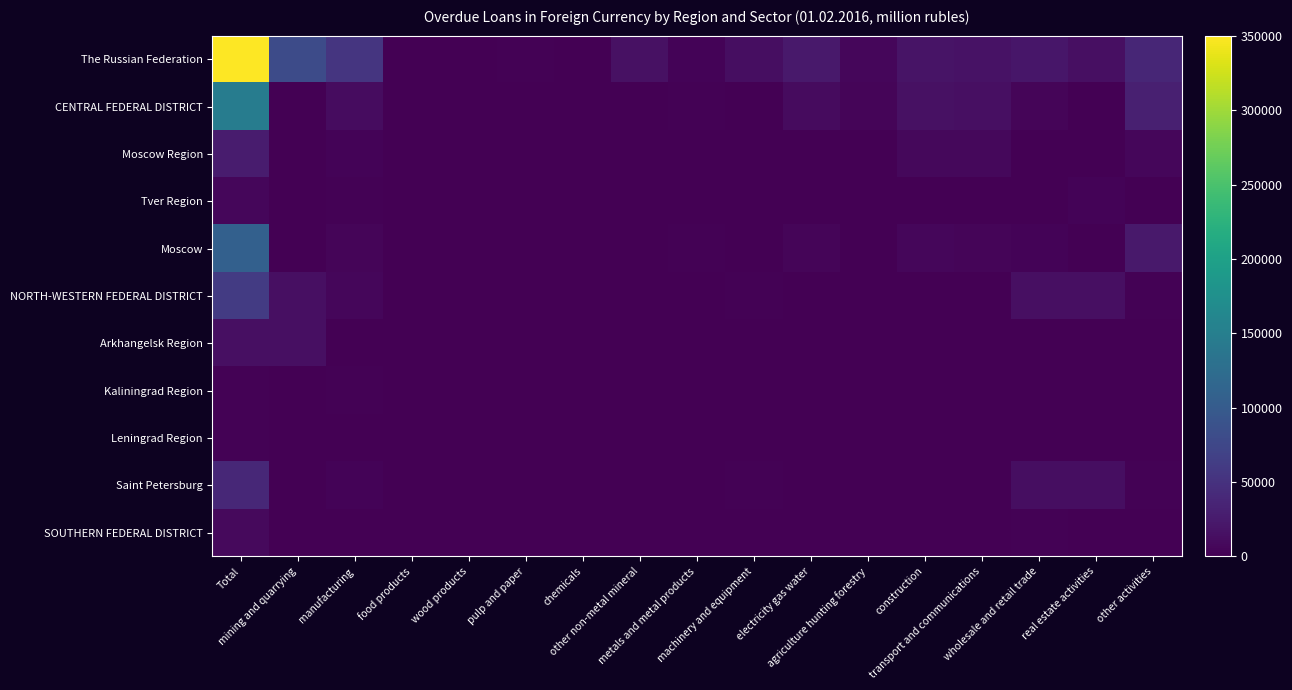

Rank the series at transport and communications from lowest to highest value.

Tver Region, Arkhangelsk Region, Leningrad Region, Kaliningrad Region, SOUTHERN FEDERAL DISTRICT, Saint Petersburg, NORTH-WESTERN FEDERAL DISTRICT, Moscow, Moscow Region, CENTRAL FEDERAL DISTRICT, The Russian Federation